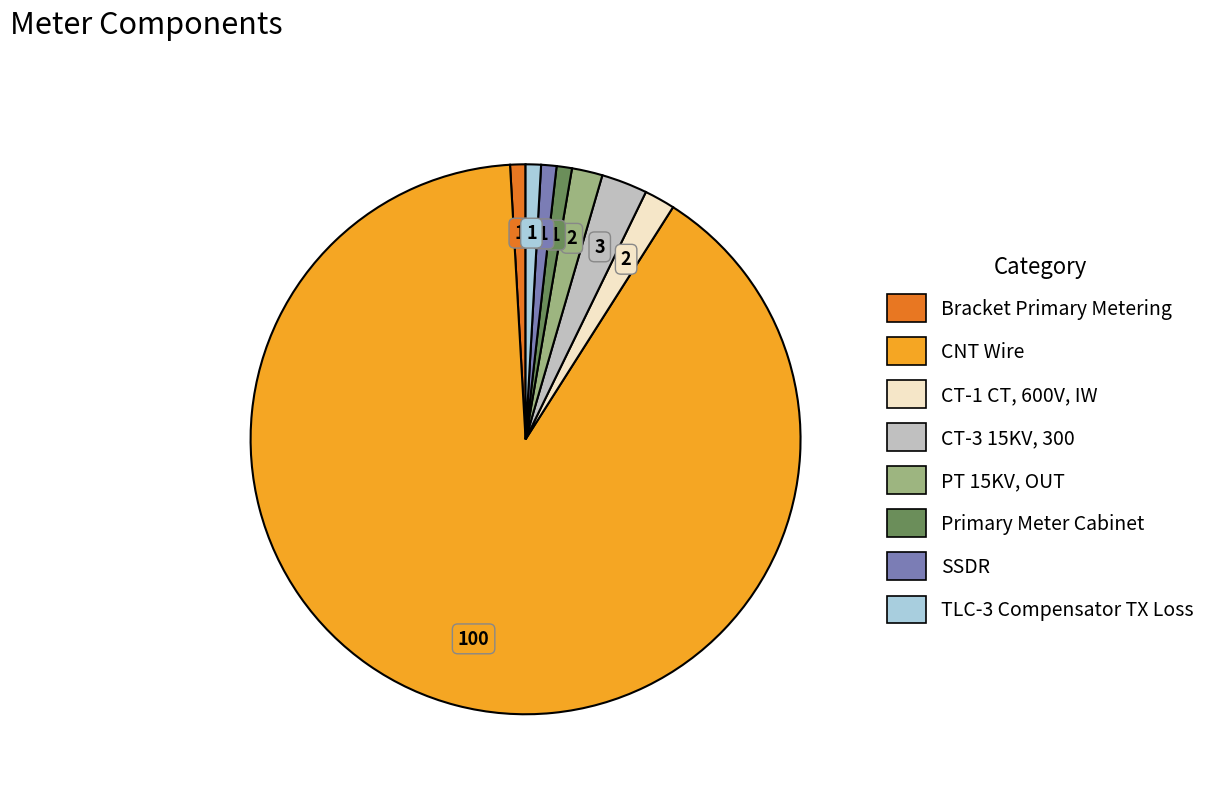

The CNT Wire slice represents 76% of the pie. True or false?

False